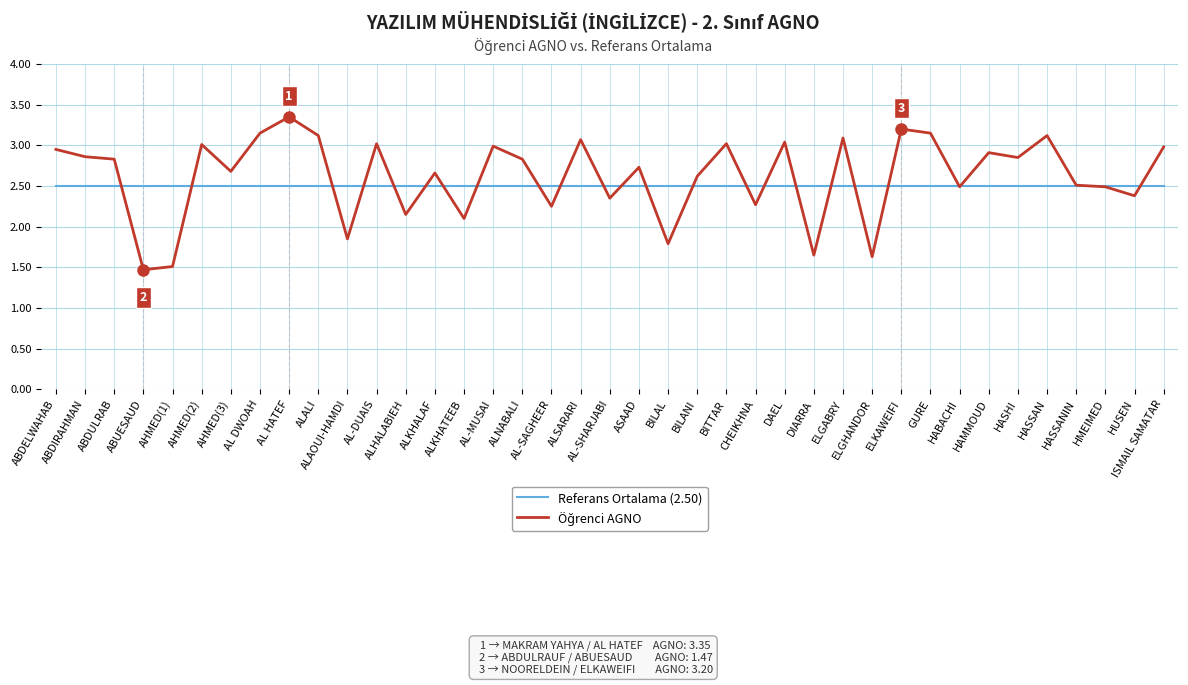

What is the smallest value displayed?

1.5